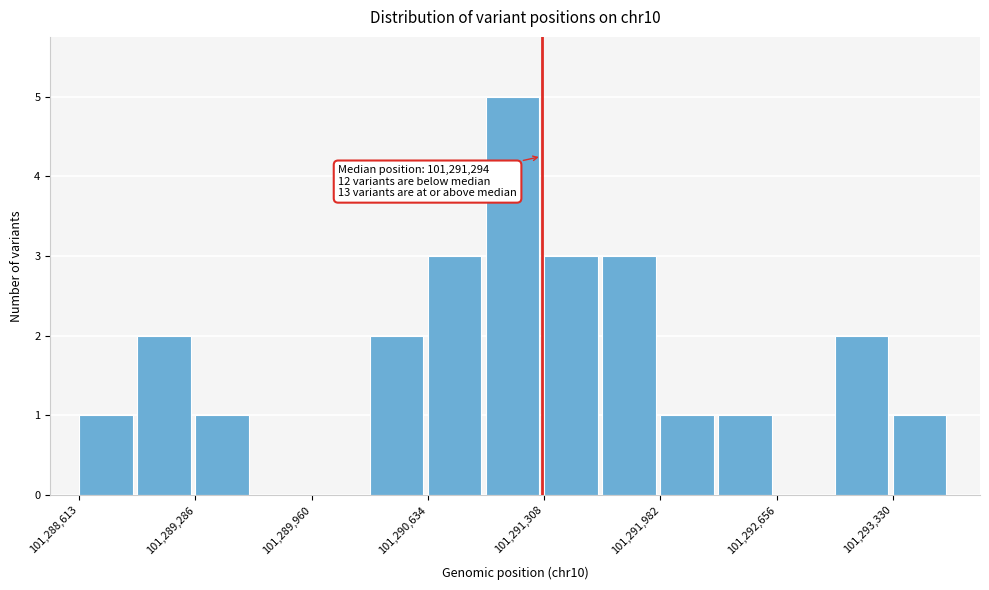

Around what value on the x-axis is the tallest bar? Give the approximate position of its centre, as read against the axis.

101291100